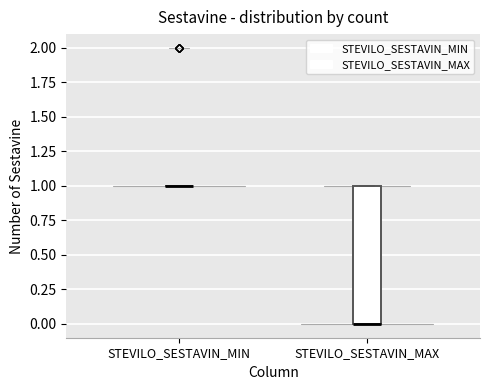

Reading left to right, transcribe this box plot: for each box, give where its median line is, the range the box spans, and where its two whiskers end, as read against the y-axis. The values are not printed on the chart, so give them approximately, as read against the axis.

STEVILO_SESTAVIN_MIN: box collapsed to a line at 1, whiskers 1 to 1
STEVILO_SESTAVIN_MAX: median 0 (drawn on the box's lower edge), box 0 to 1, whiskers 0 to 1